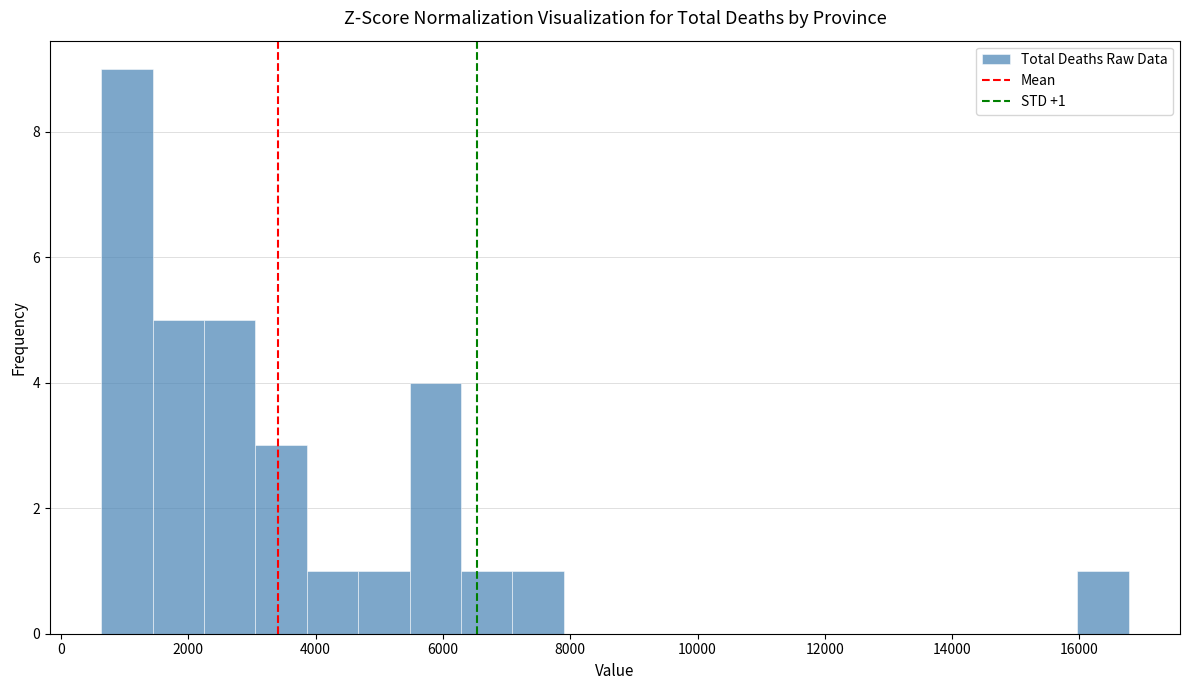

Over which range of the x-axis is the bar tallest?

600 to 1400